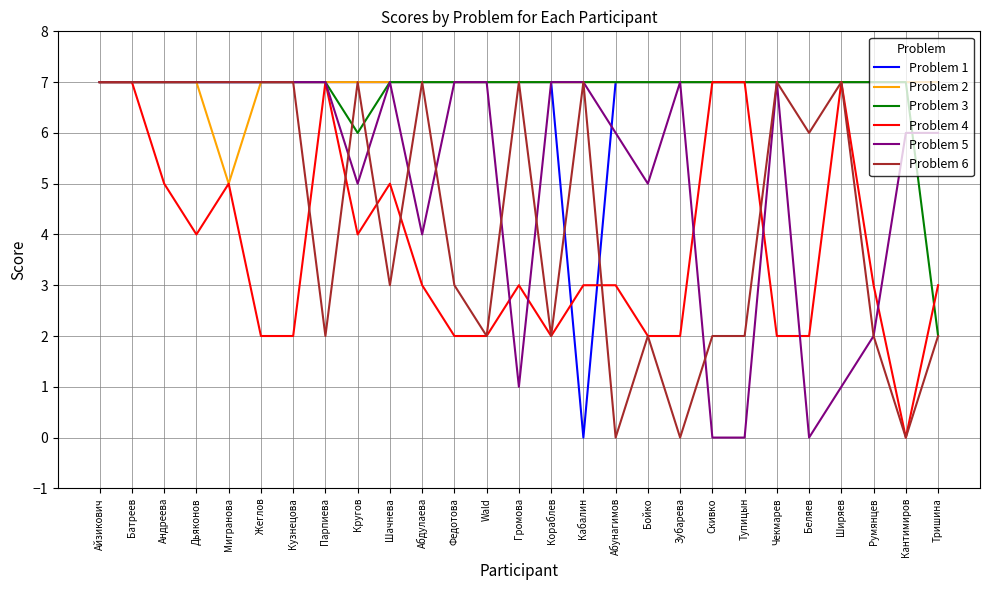

Does the chart display data point markers on the line(s)?

No